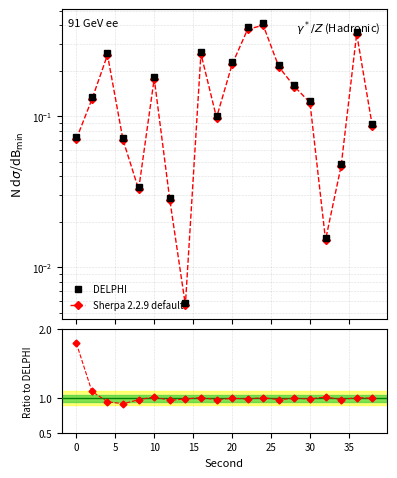

Does the chart have visible grid lines?

Yes